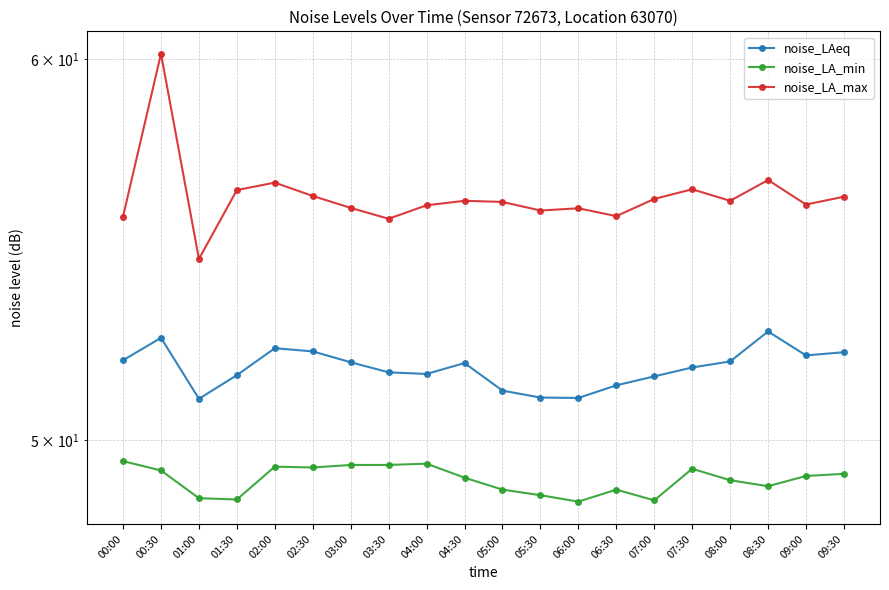

Which category has the highest value across all series?

00:30